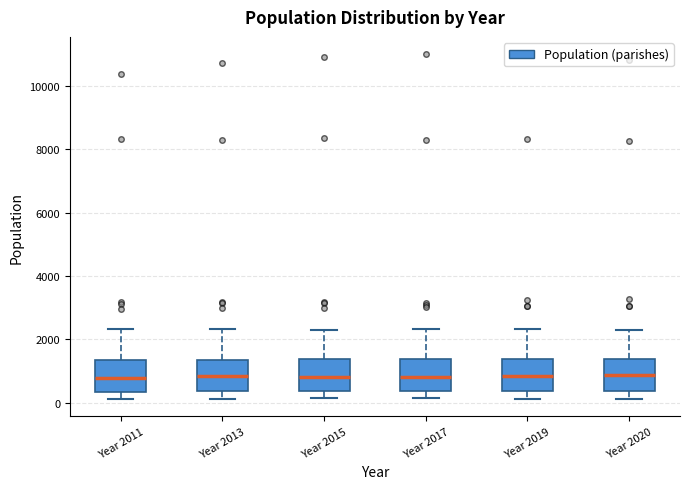

Reading left to right, transcribe this box plot: for each box, give where its median line is, the range the box spans, and where its two whiskers end, as read against the y-axis. The values are not printed on the chart, so give them approximately, as read against the axis.

Year 2011: median 800, box 400 to 1400, whiskers 200 to 2400
Year 2013: median 800, box 400 to 1400, whiskers 200 to 2400
Year 2015: median 800, box 400 to 1400, whiskers 200 to 2400
Year 2017: median 800, box 400 to 1400, whiskers 200 to 2400
Year 2019: median 800, box 400 to 1400, whiskers 200 to 2400
Year 2020: median 800, box 400 to 1400, whiskers 200 to 2200